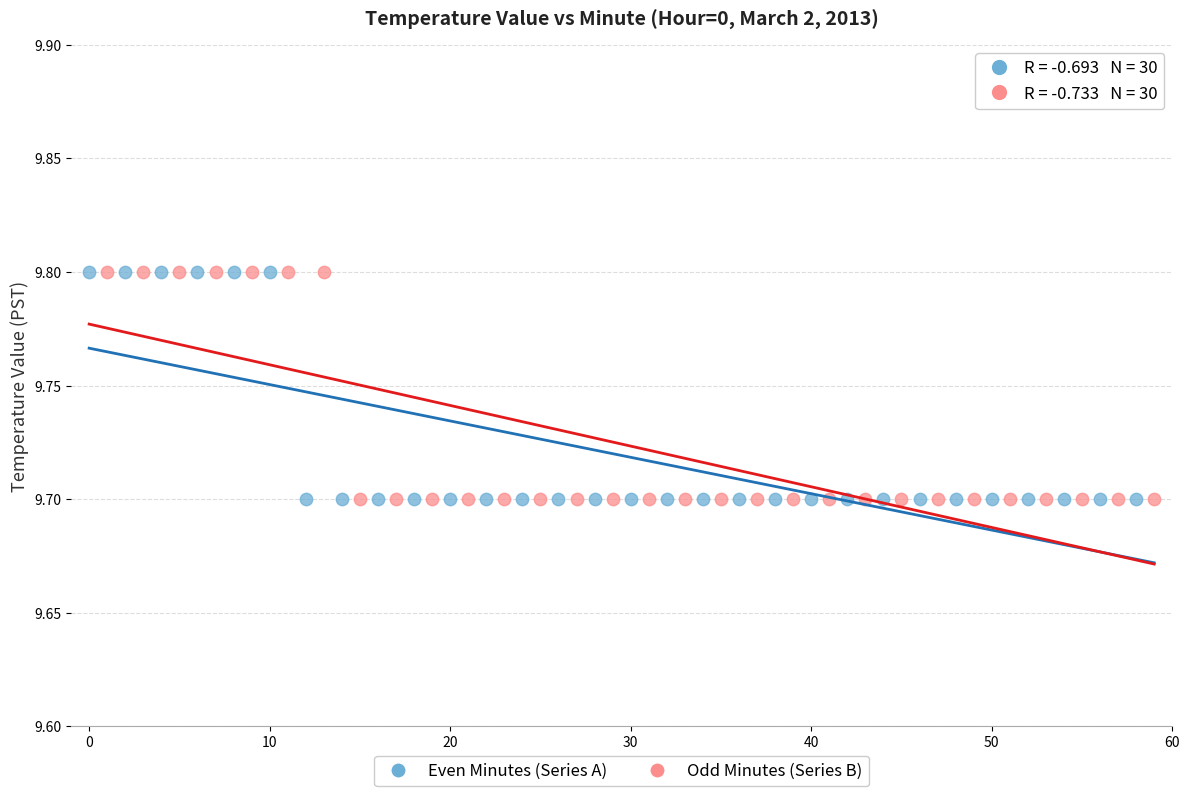

What are all the series names shown in the legend?

Even Minutes (Series A), Odd Minutes (Series B)